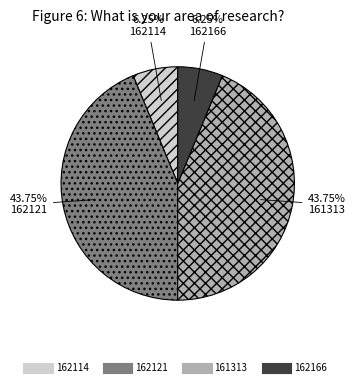

To the nearest percent, what is the average slice percentage?

25%